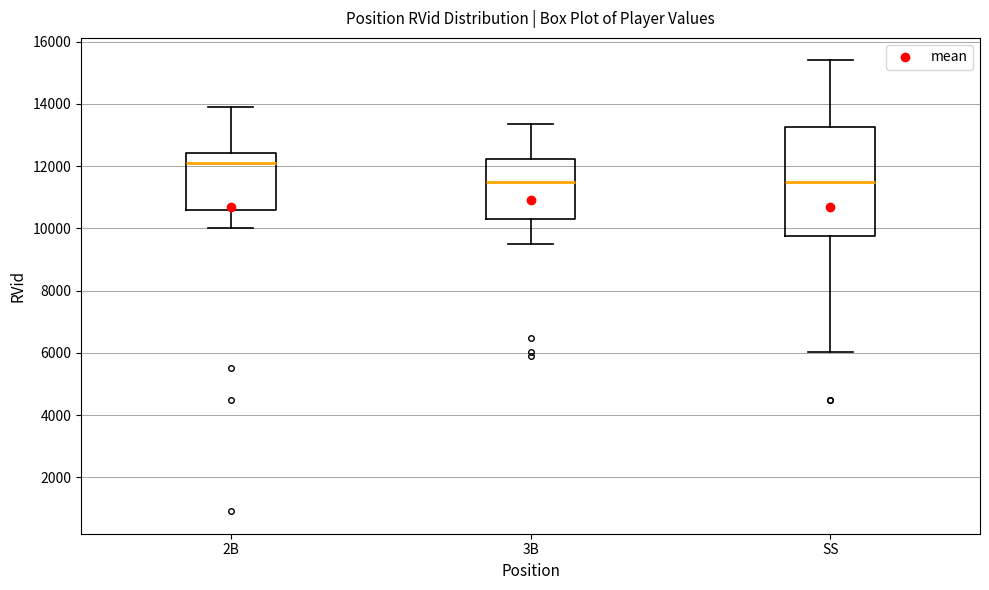

Reading left to right, read every box against the y-axis: the position of its median line, the range the box covers, and the ends of its whiskers. The values are not printed on the chart, so give them approximately, as read against the axis.

2B: median 12000, box 10600 to 12400, whiskers 10000 to 14000
3B: median 11400, box 10400 to 12200, whiskers 9400 to 13400
SS: median 11400, box 9800 to 13200, whiskers 6000 to 15400